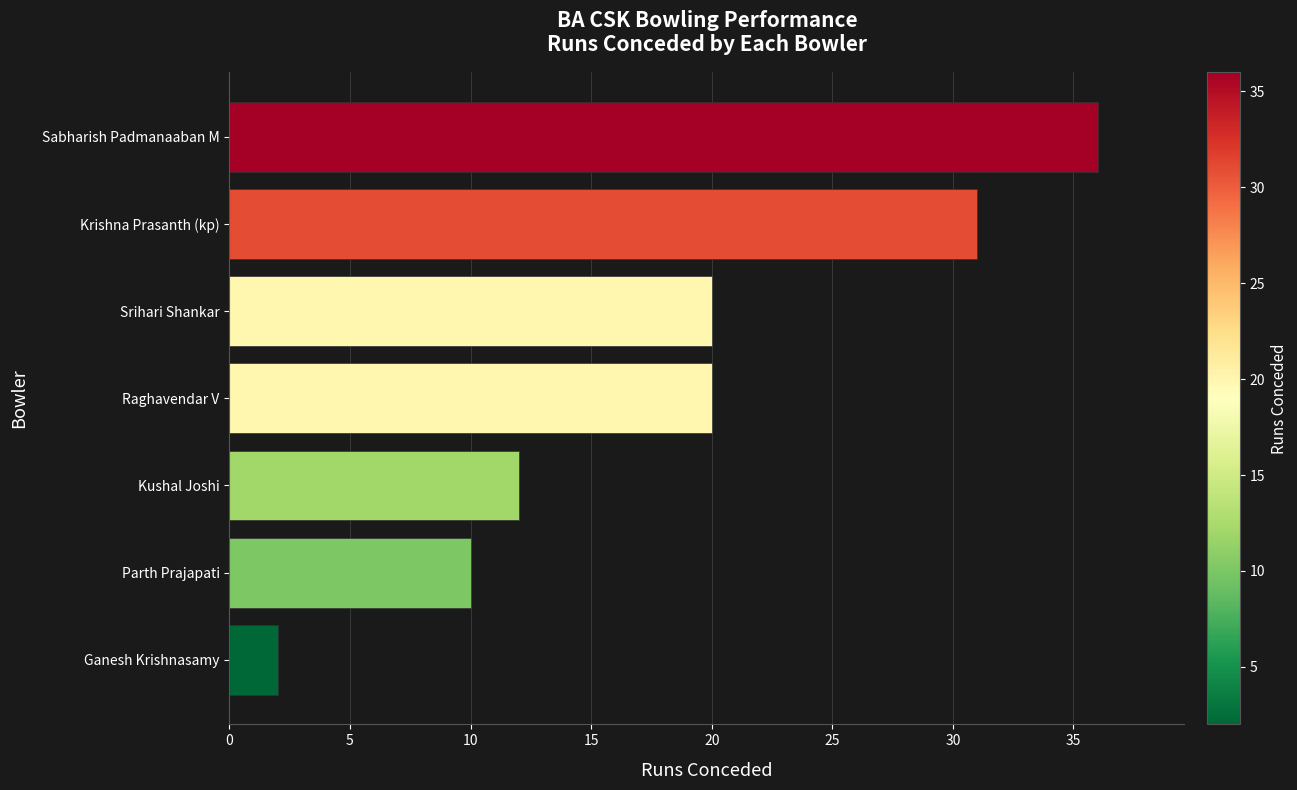

What is the approximate value at Sabharish Padmanaaban M, to the nearest 5?

35